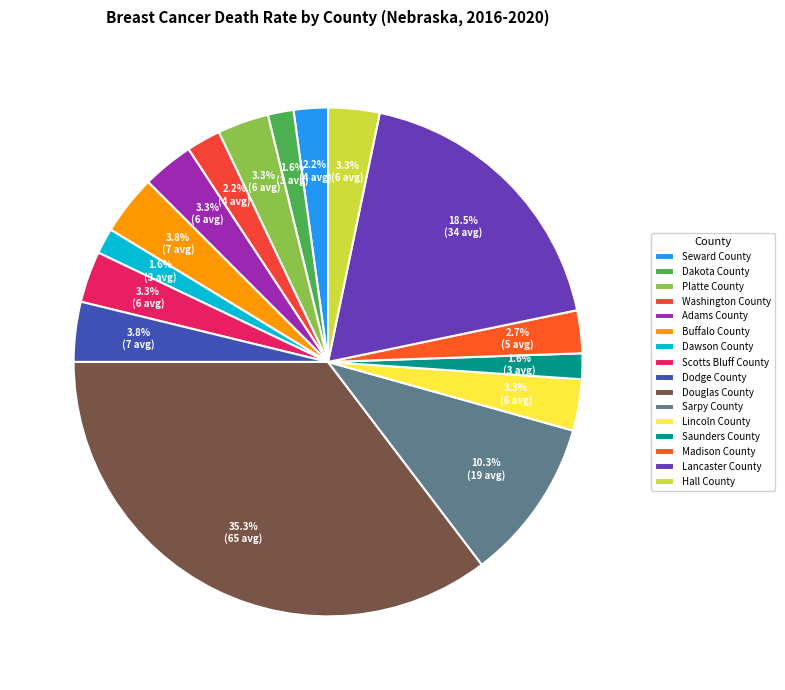

Which slice is the largest?

Douglas County